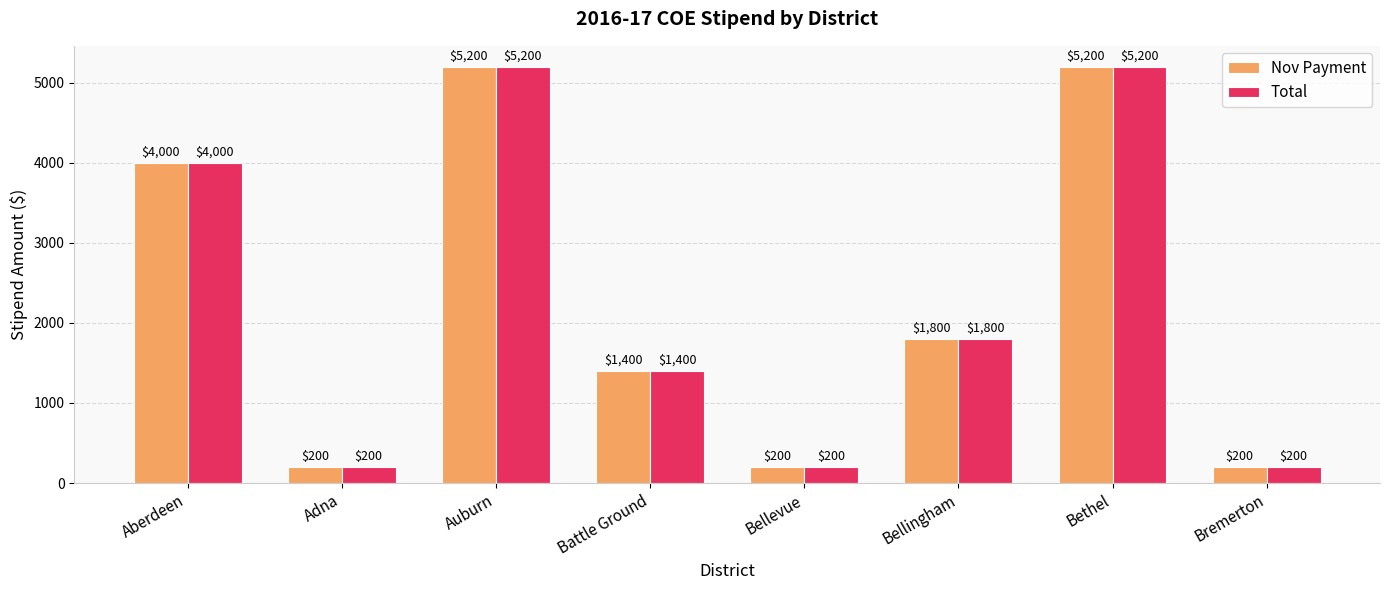

What position from the left is Auburn?

3